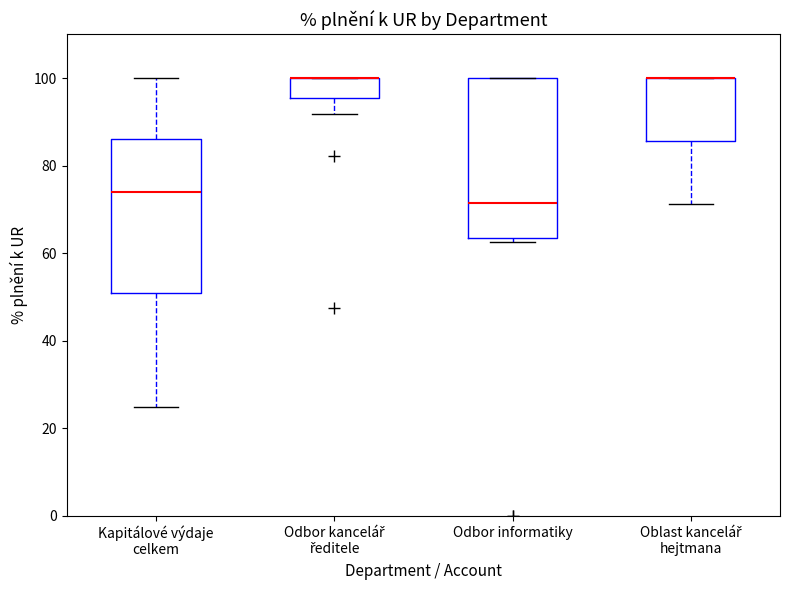

Reading left to right, transcribe this box plot: for each box, give where its median line is, the range the box spans, and where its two whiskers end, as read against the y-axis. The values are not printed on the chart, so give them approximately, as read against the axis.

Kapitálové výdaje celkem: median 74, box 50 to 86, whiskers 24 to 100
Odbor kancelář ředitele: median 100 (drawn on the box's upper edge), box 96 to 100, whiskers 92 to 100
Odbor informatiky: median 72, box 64 to 100, whiskers 62 to 100
Oblast kancelář hejtmana: median 100 (drawn on the box's upper edge), box 86 to 100, whiskers 72 to 100